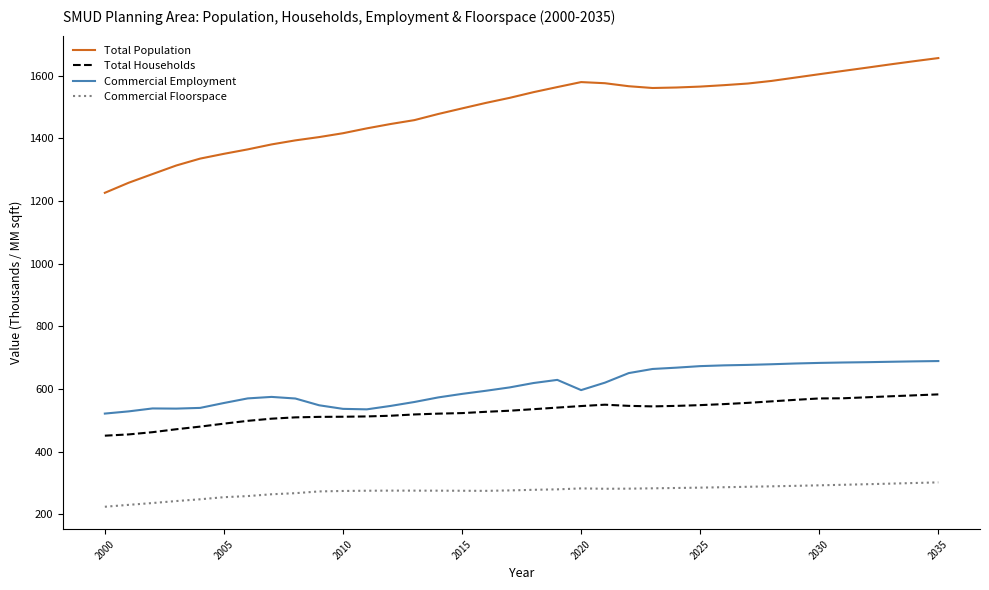

Which series has the largest total across all categories?

Total Population